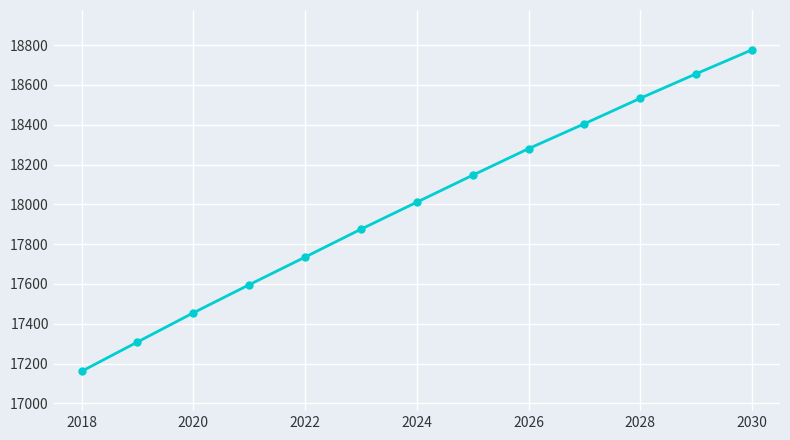

What is the difference between the maximum and second lowest values?

1468.5